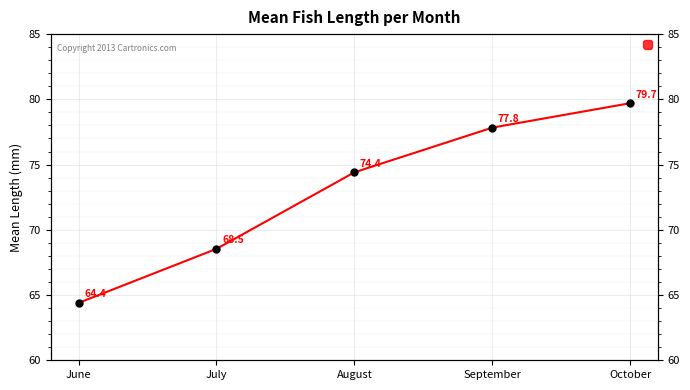

List the labels in order of value, smallest first.

June, July, August, September, October